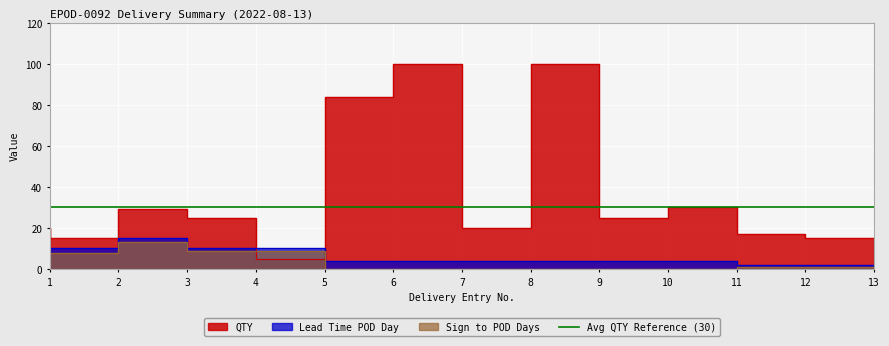

List the series in order of their peak value, lowest first.

Sign to POD Days, Lead Time POD Day, QTY